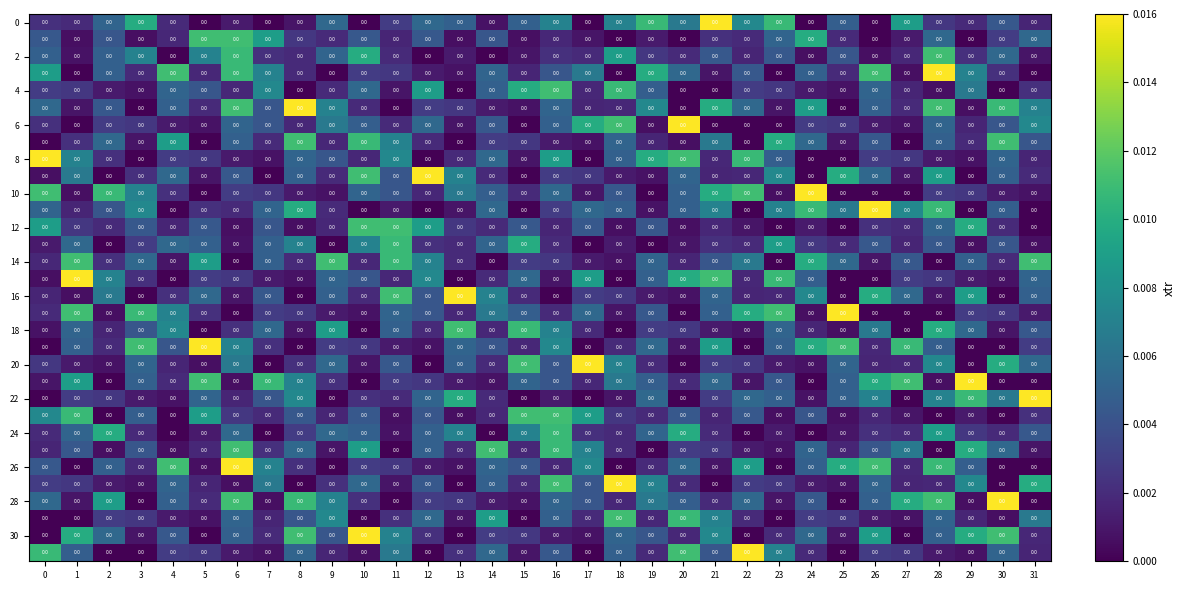

What is the sum of all 26 values?

0.1